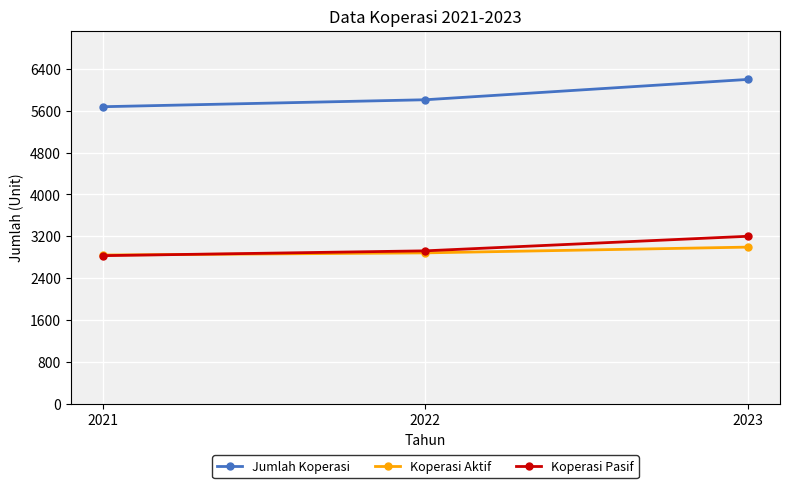

True or false: Koperasi Pasif has a value of 4387 at 2023.

False